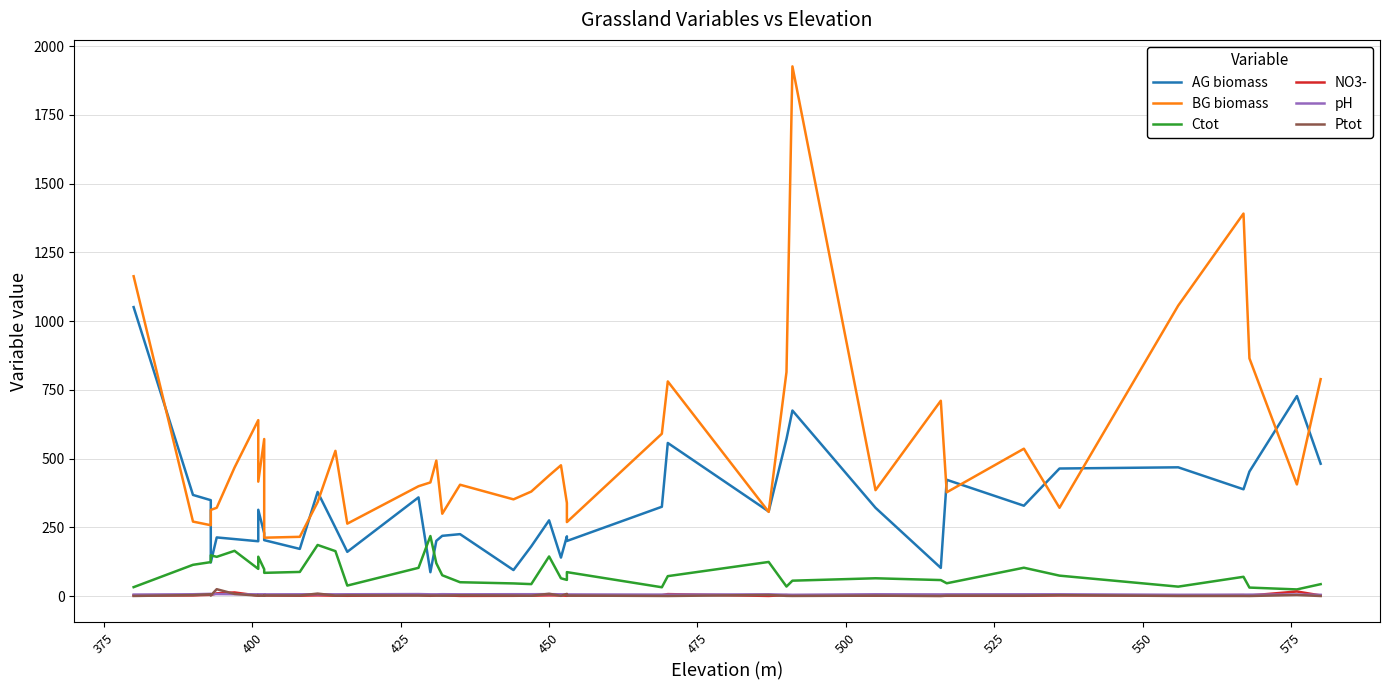

Is it true that BG biomass equals 531.5 at 17?

False